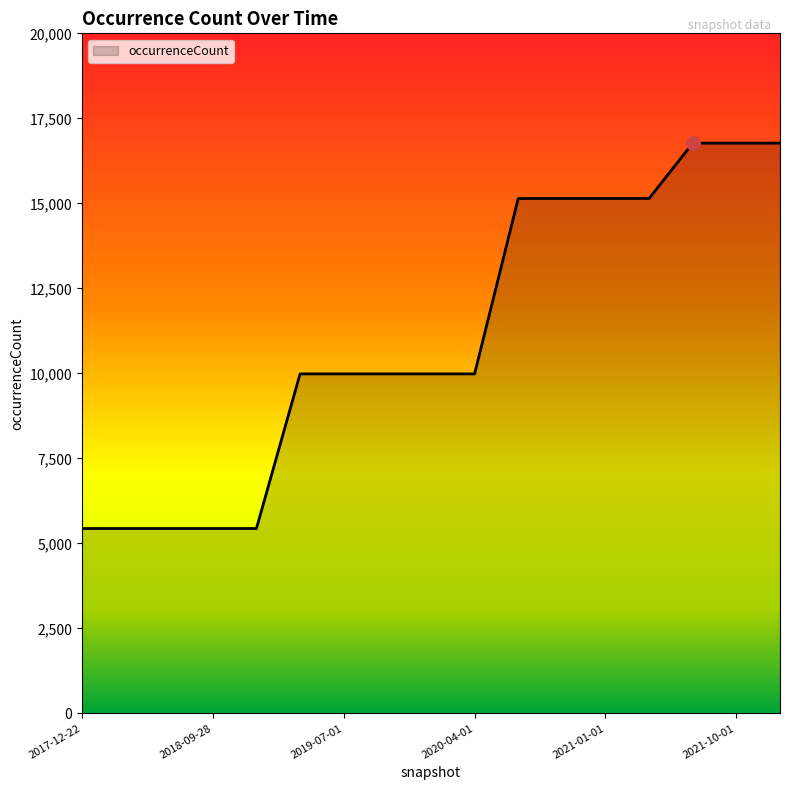

What is the minimum value shown in the chart?

5438